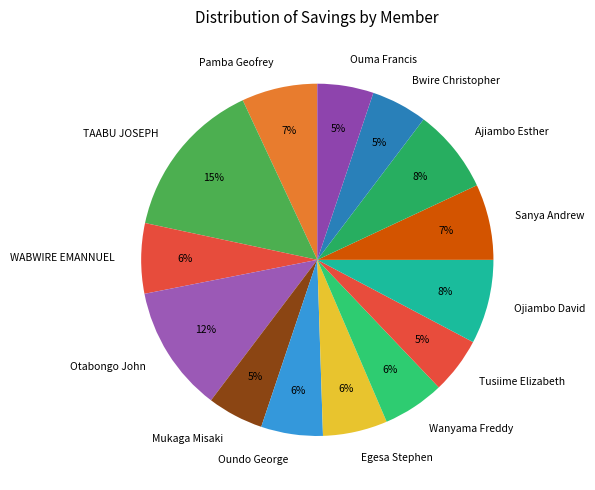

Which category has the biggest portion of the pie?

TAABU JOSEPH